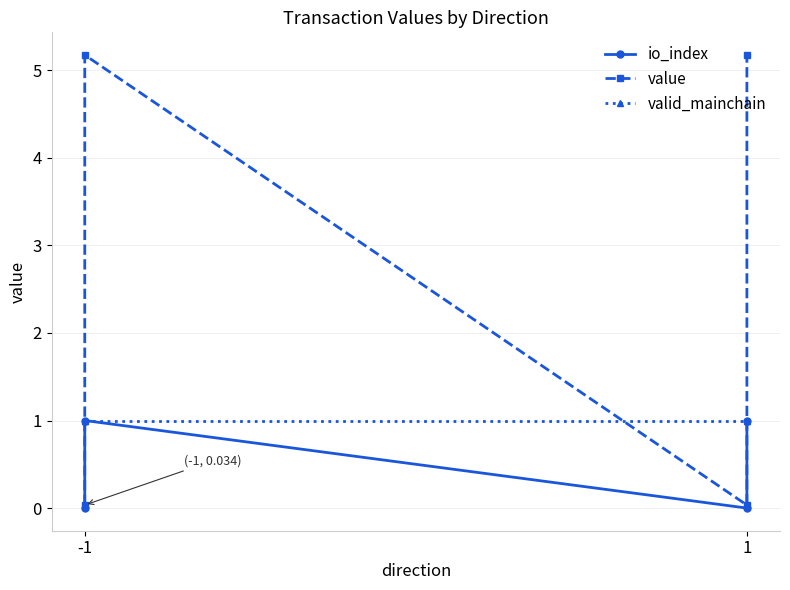

Reading left to right, transcribe all the data shown in this chart.

io_index: 0.0	1.0	0.0	1.0
value: 0.0	5.2	0.0	5.2
valid_mainchain: 1.0	1.0	1.0	1.0